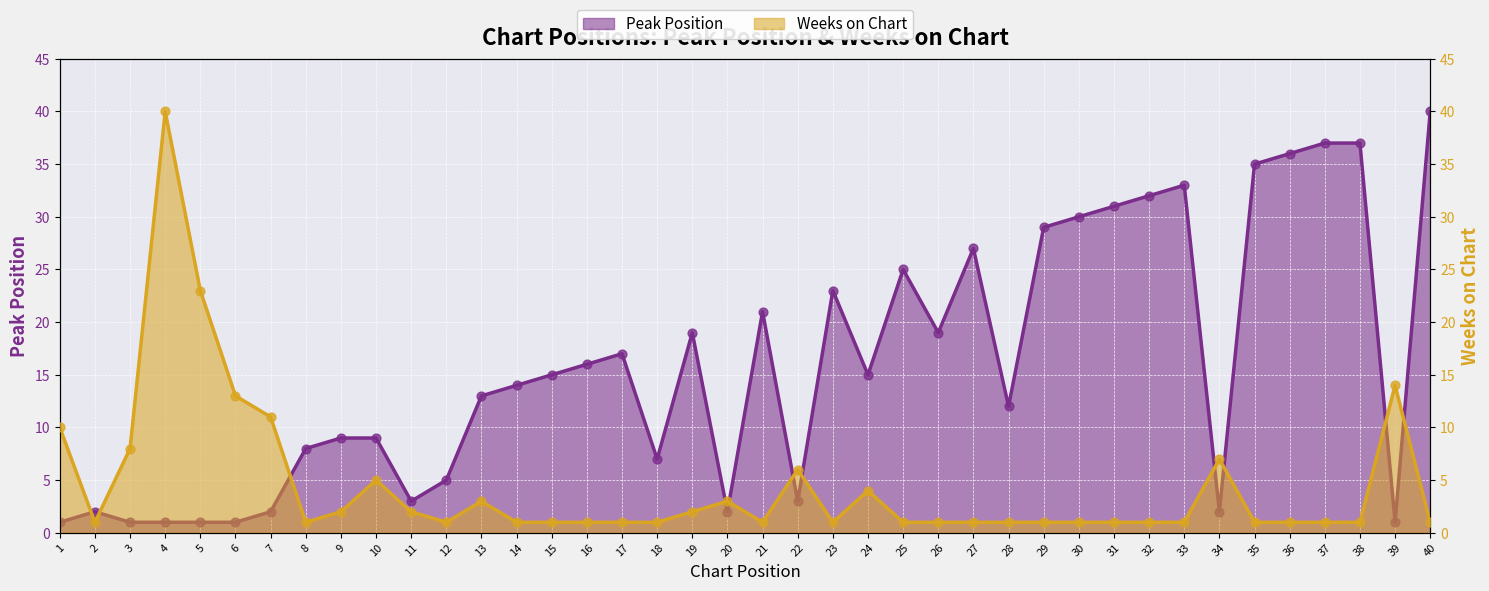

At which category is the sum across all series the highest?

4